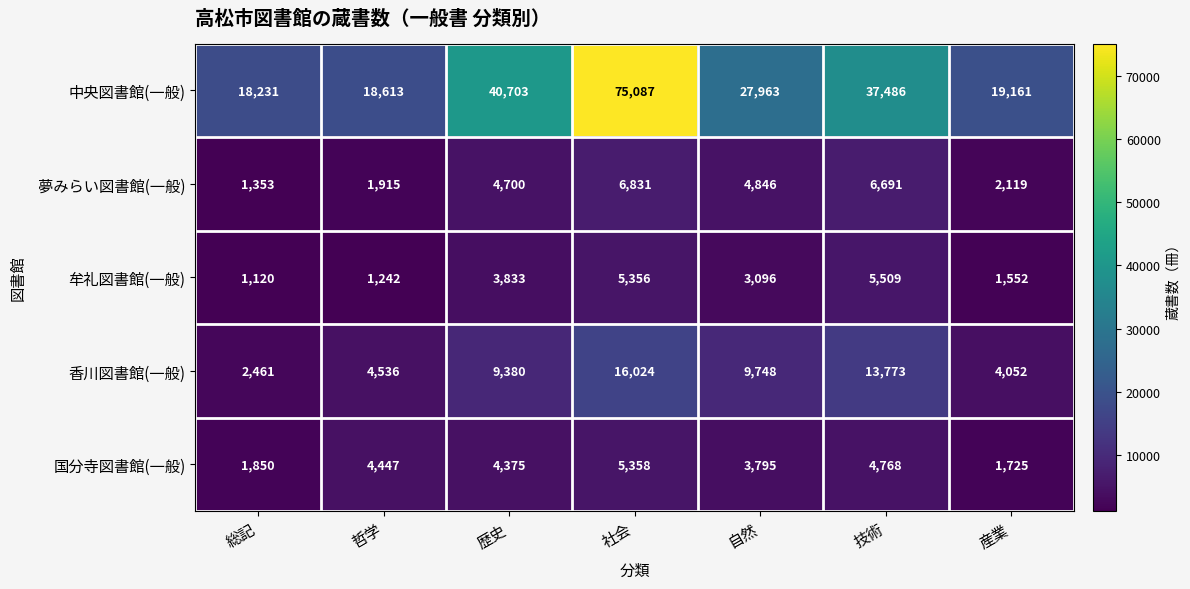

What is the difference between the second highest and second lowest values in the 夢みらい図書館(一般) series?

4776